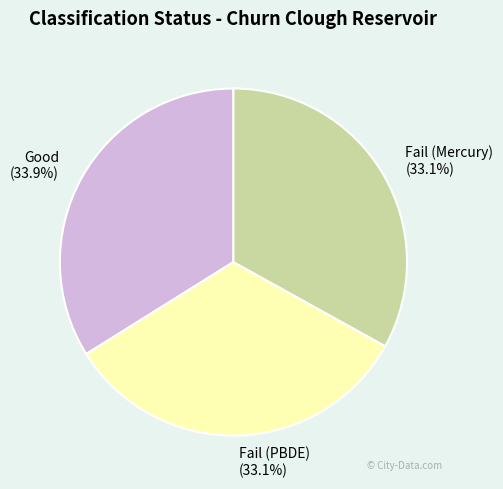

How many slices are in this pie chart?

3